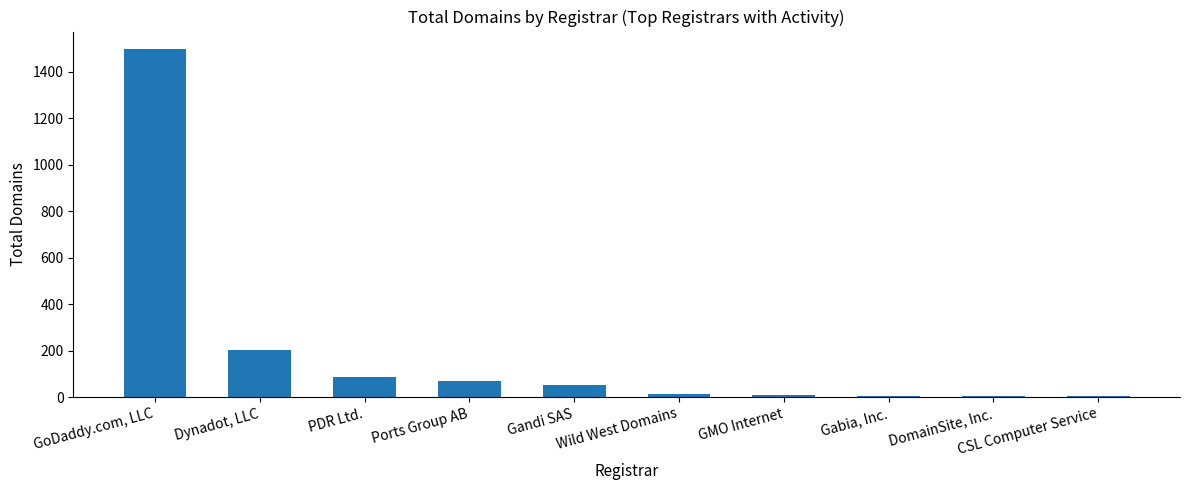

Are the bars grouped side by side (vs. stacked)?

No